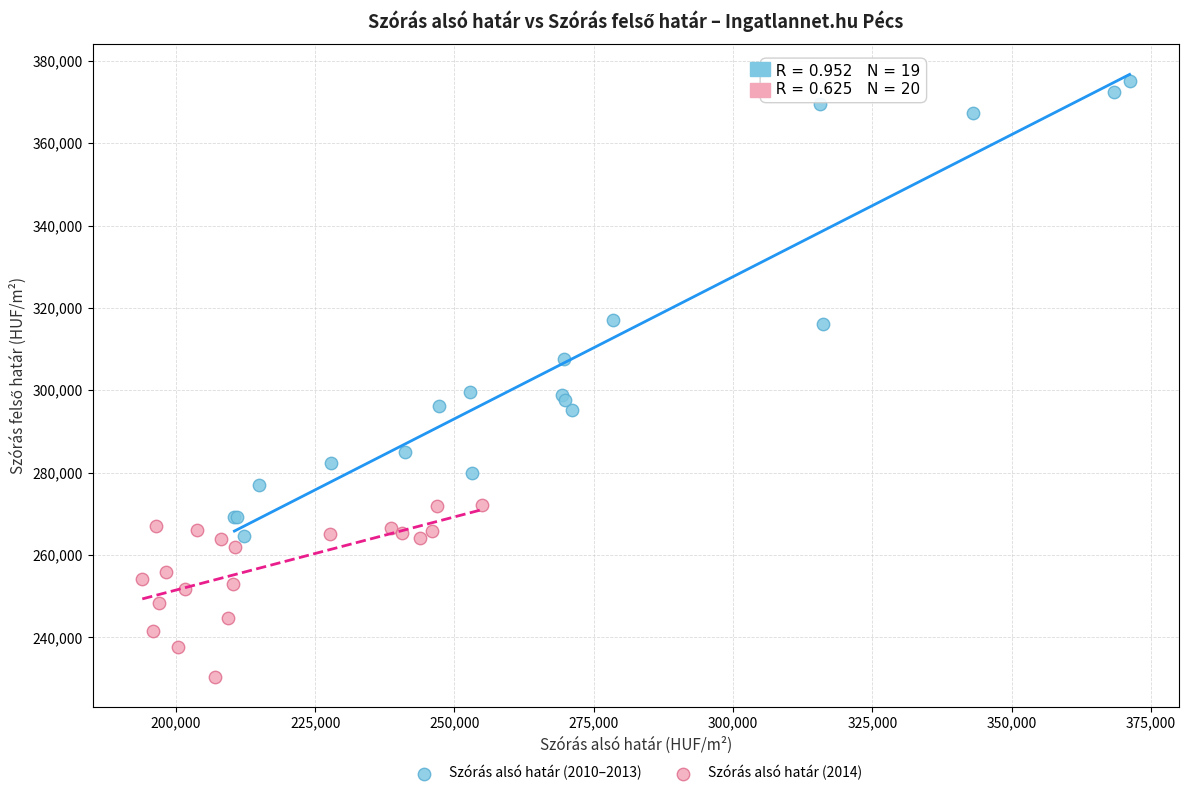

Which series contains the highest Y value?

Szórás alsó határ (2010–2013)